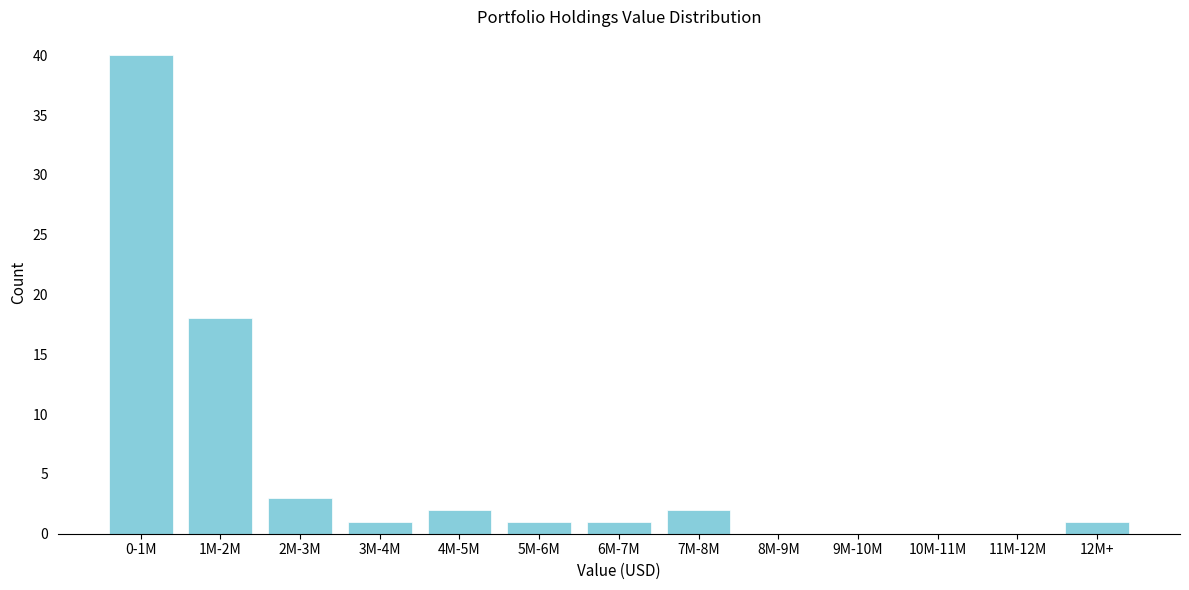

Reading left to right, what are all the values shown in this chart?

0-1M=40	1M-2M=18	2M-3M=3	3M-4M=1	4M-5M=2	5M-6M=1	6M-7M=1	7M-8M=2	8M-9M=0	9M-10M=0	10M-11M=0	11M-12M=0	12M+=1